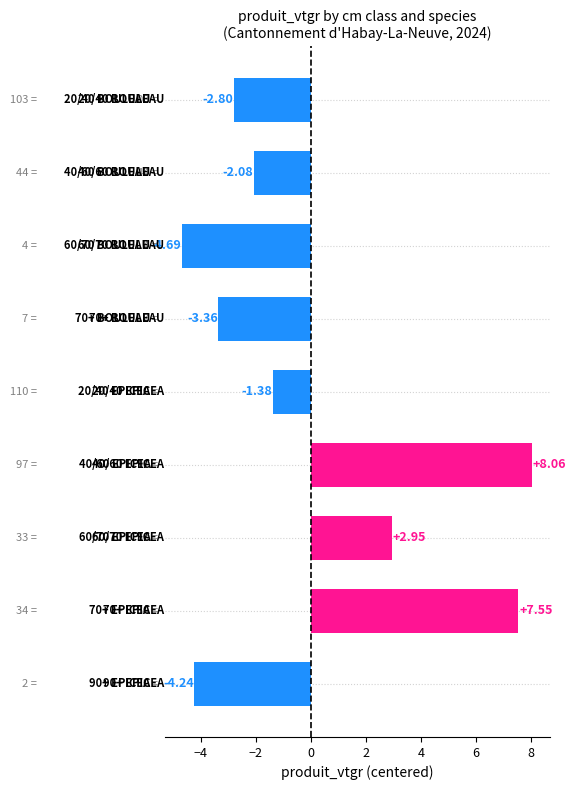

How many distinct data groups are displayed?

1